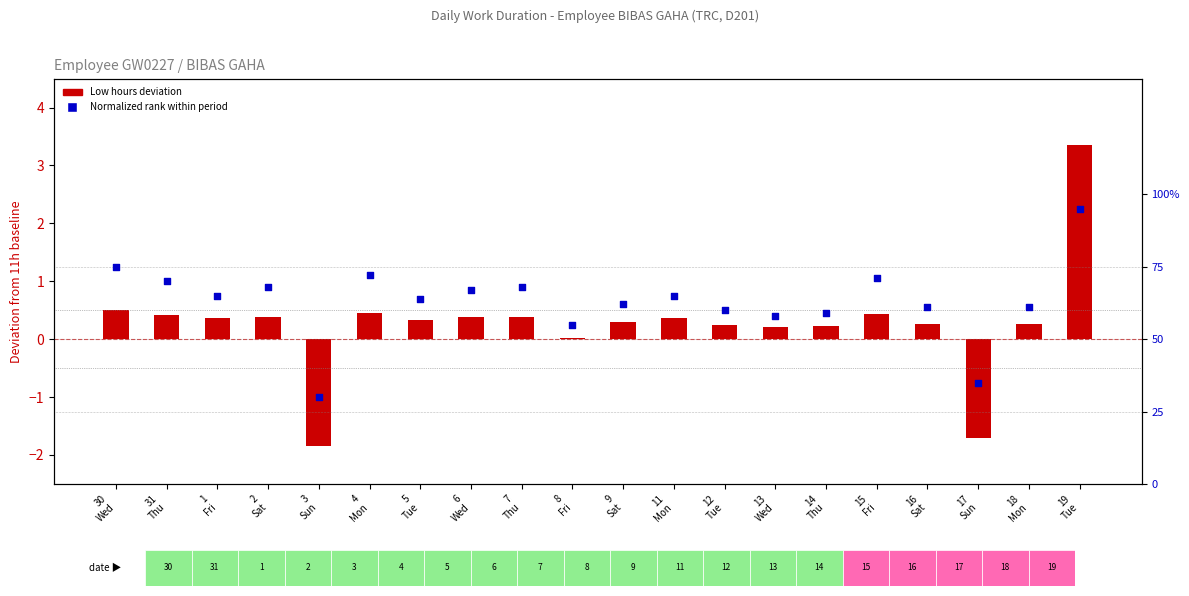

Which series has the widest spread of Y values?

Low hours (deviation from 11.0h)